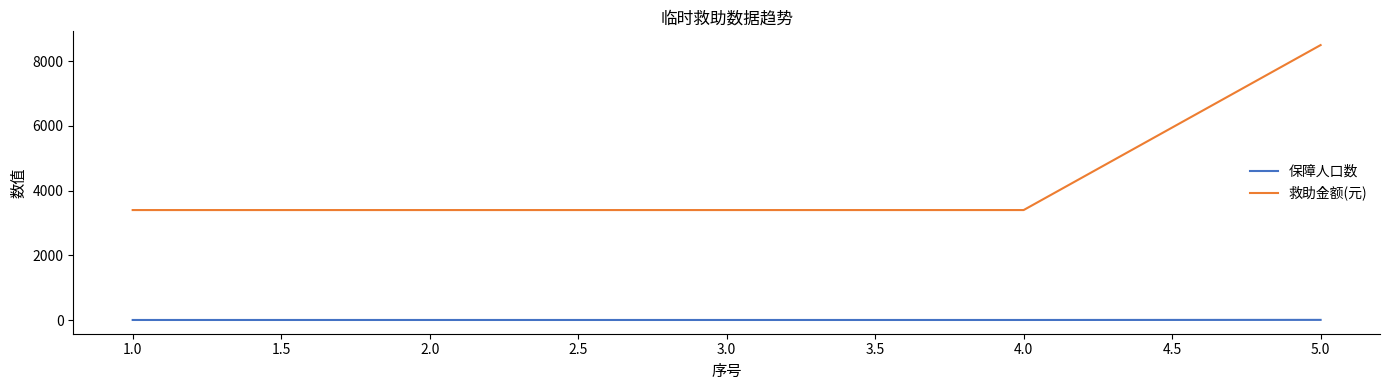

Rank the series by their average value, from lowest to highest.

保障人口数, 救助金额(元)